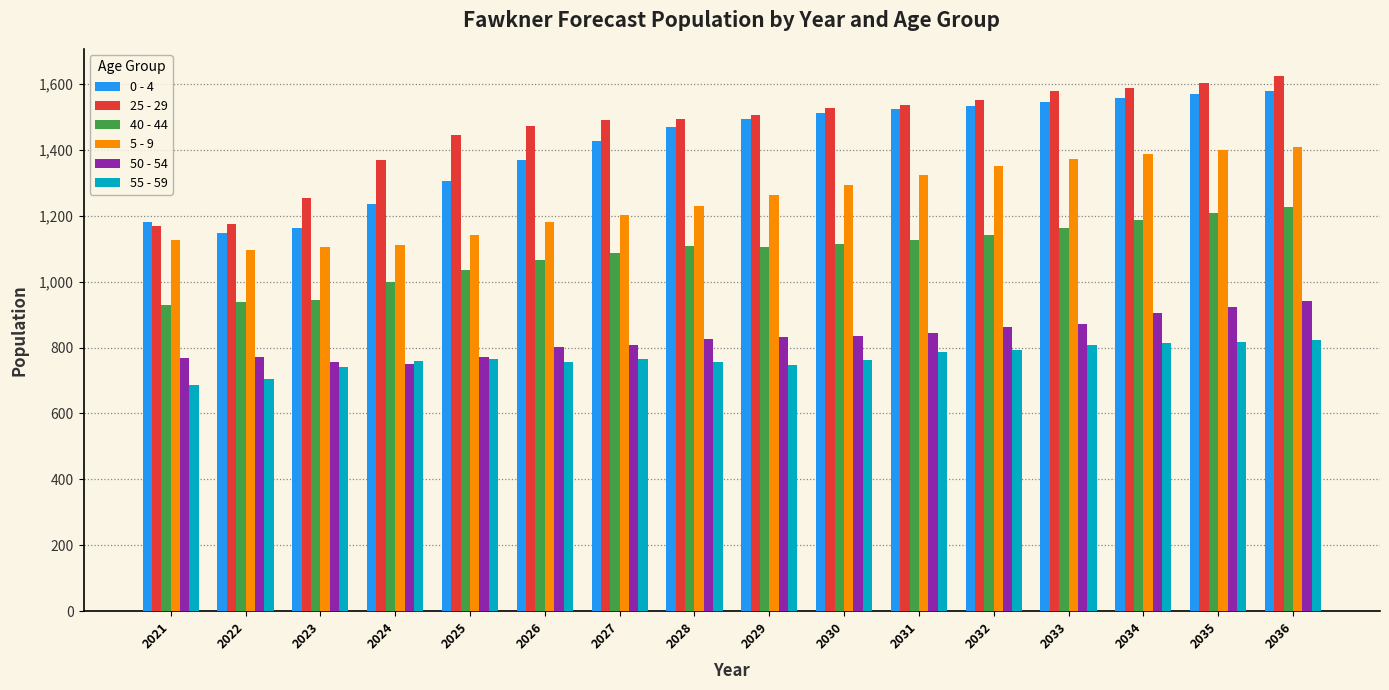

What is the sum of the 5 - 9 values at 2026 and 2027?

2384